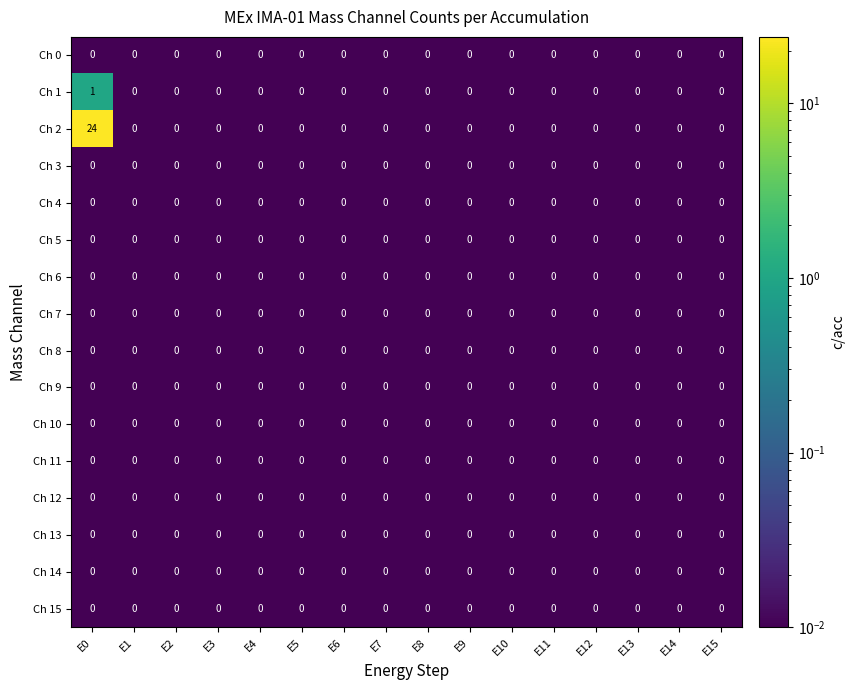

Which series has the widest spread of values?

Ch 2